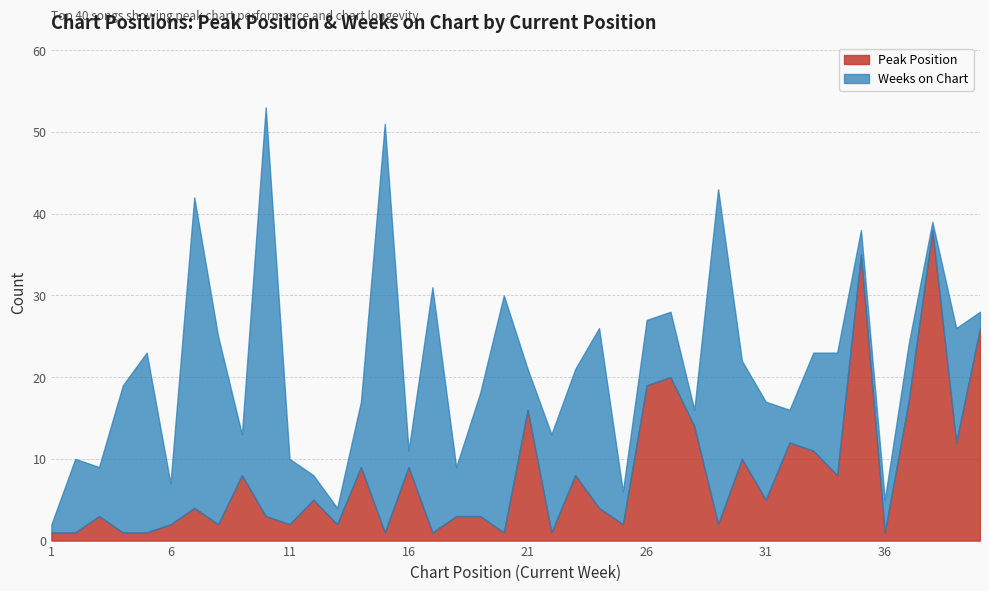

What is the minimum value for Weeks on Chart?

1